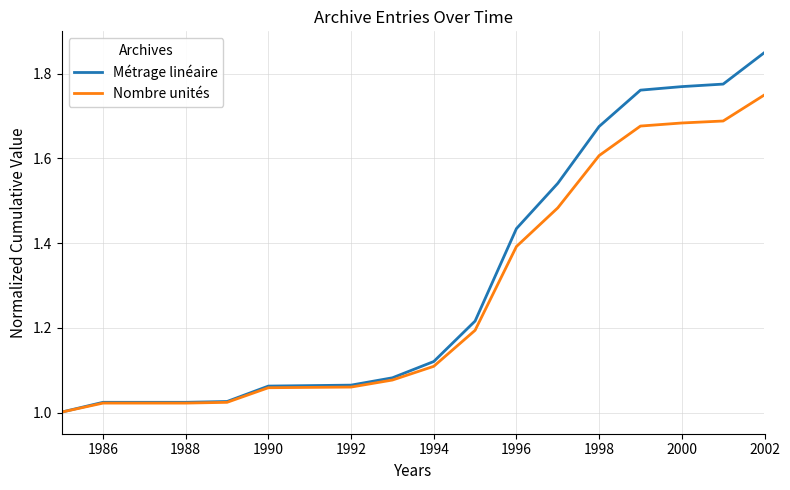

Rank the series by their maximum value, from lowest to highest.

Nombre unités, Métrage linéaire